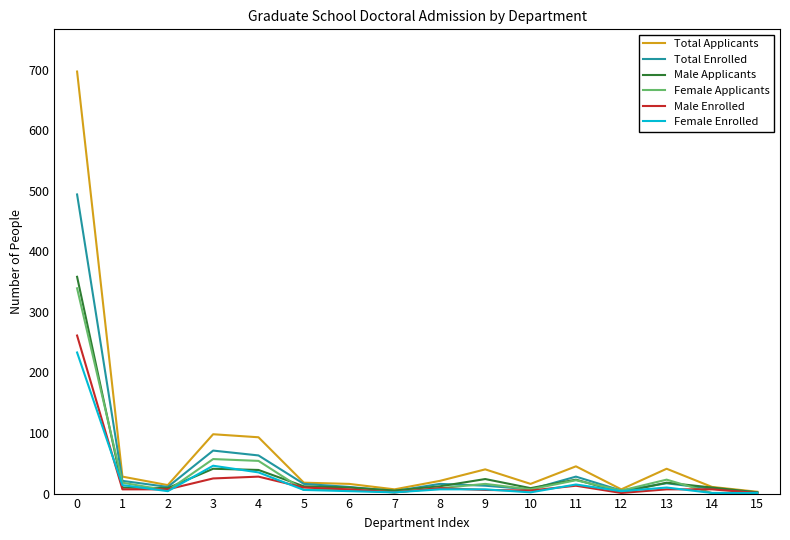

What is the greatest value displayed?

697